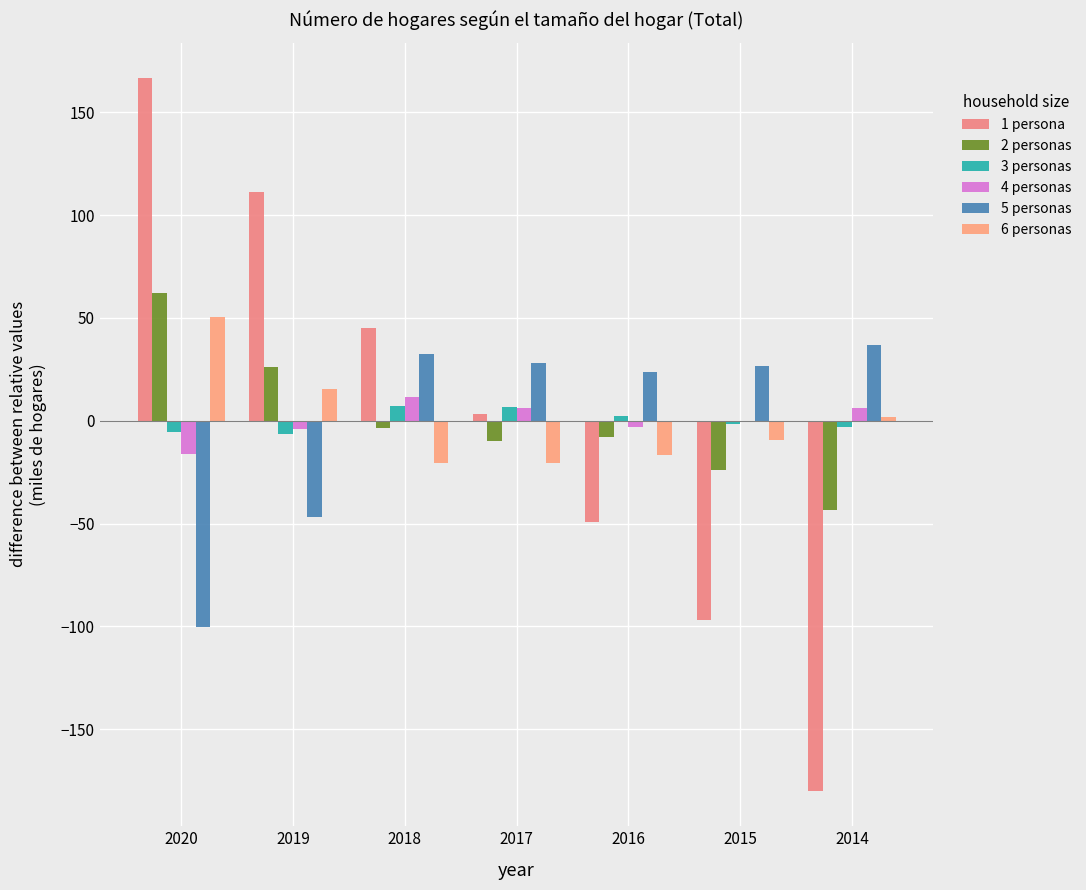

True or false: 5 personas has a value of 50.6 at 2018.

False